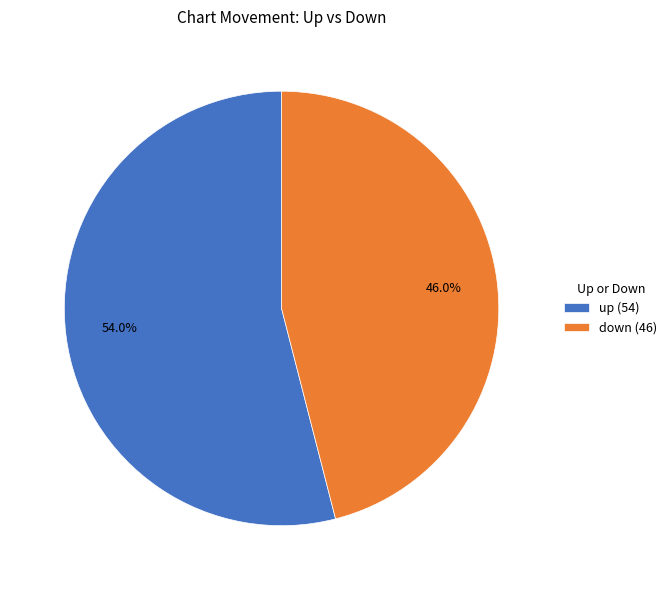

Between down (46) and up (54), which is larger?

up (54)